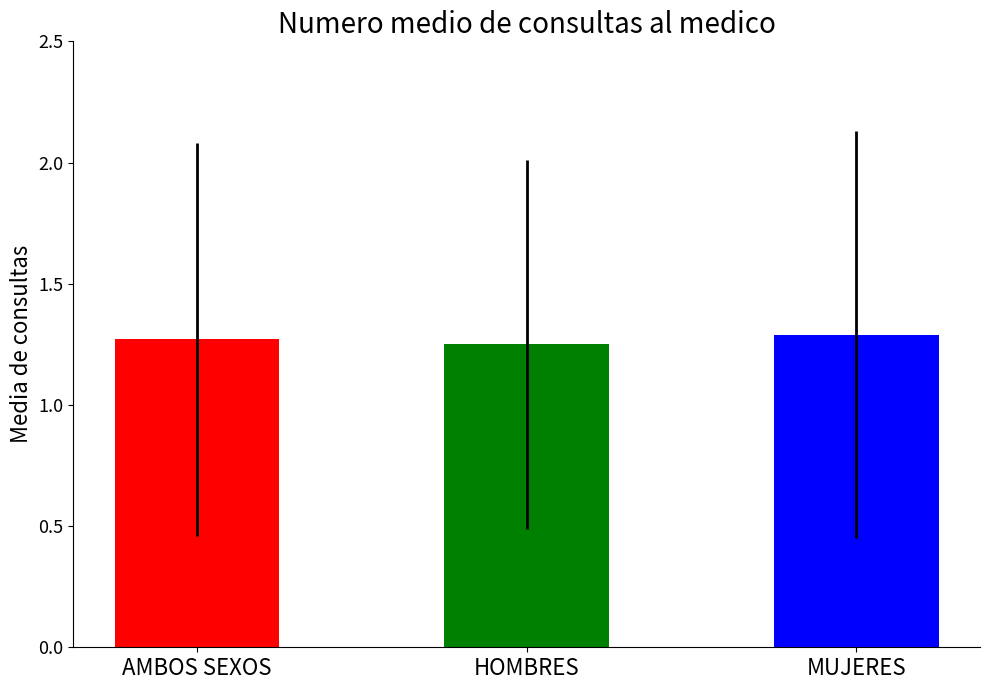

Approximately how many times larger is the value at MUJERES compared to HOMBRES?

1.0